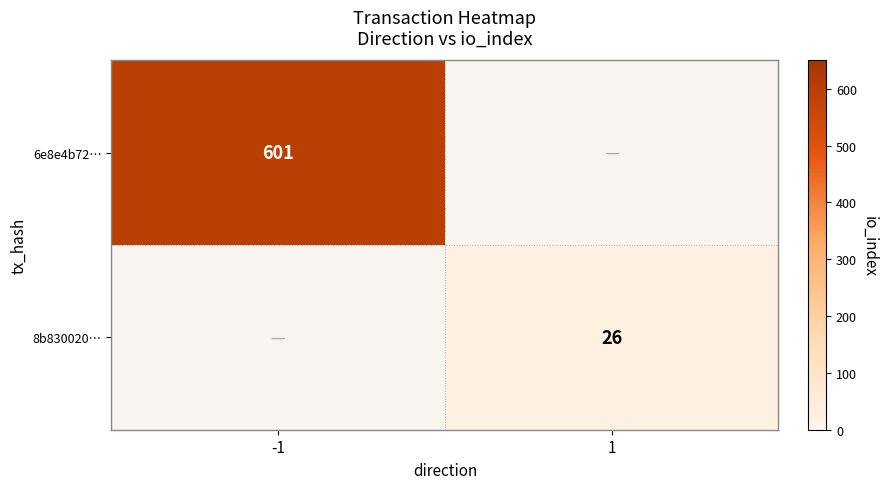

What is the total value across all series at 1?

26